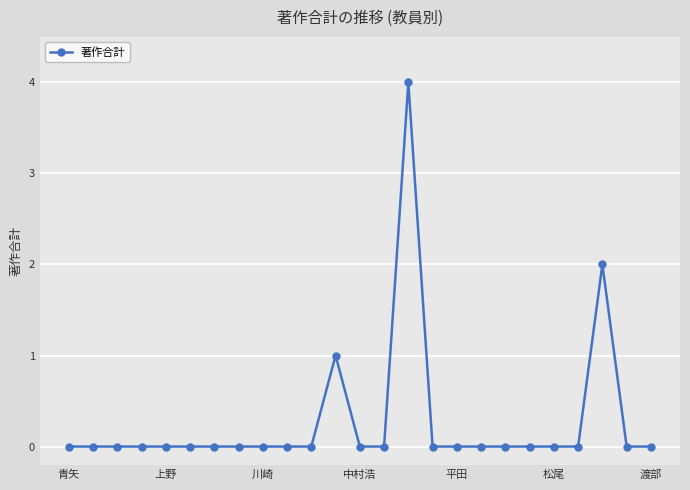

What is the sum of all values?

7